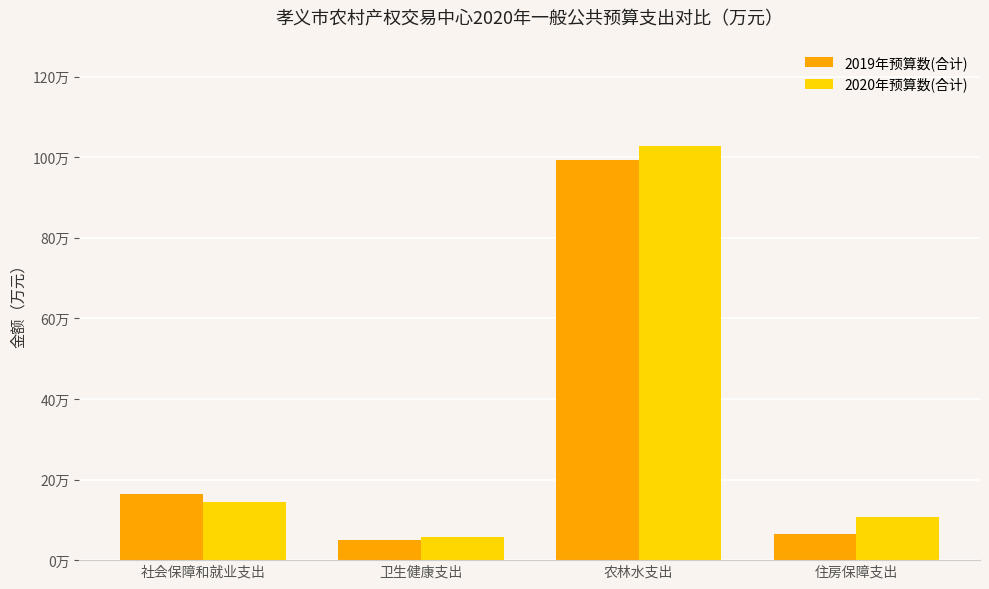

What is the label of the 2nd bar from the left?

卫生健康支出